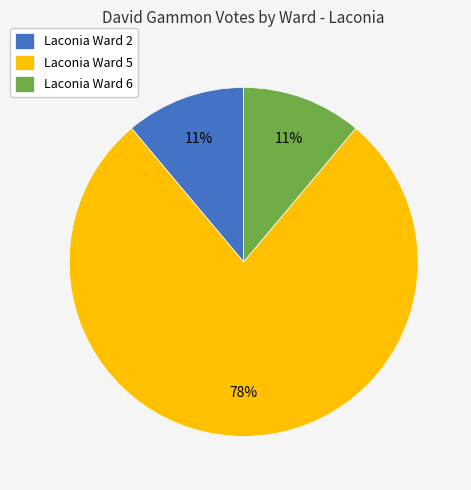

Is it true that Laconia Ward 2 is 19% of the pie?

False